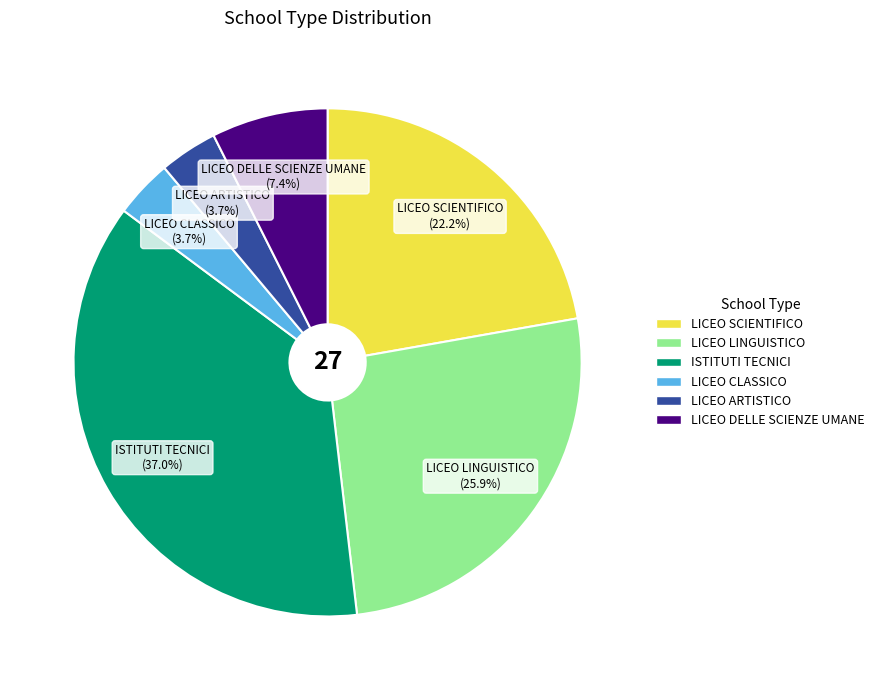

Which category has the biggest portion of the pie?

ISTITUTI TECNICI